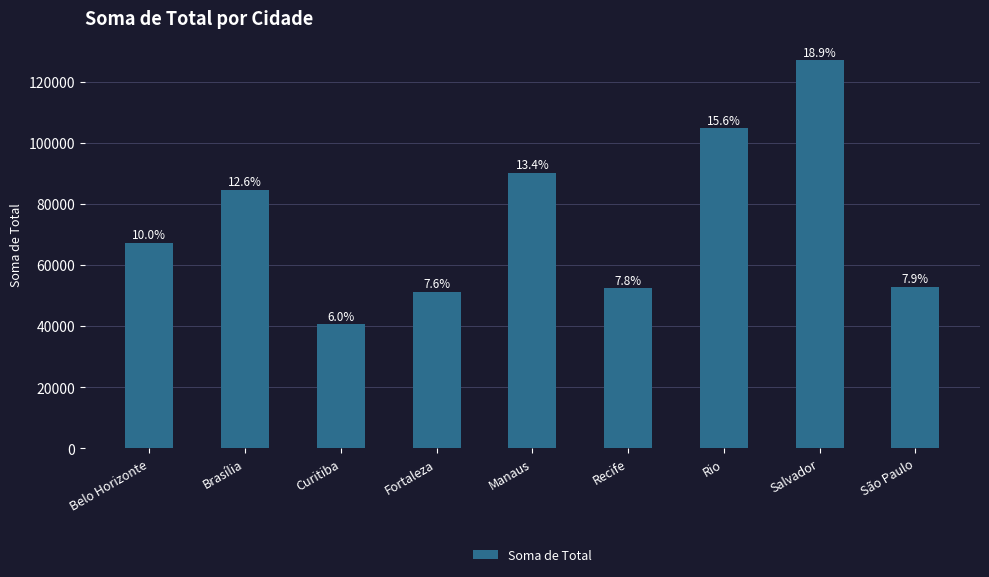

Read the value at Manaus, to the nearest 10.

90160